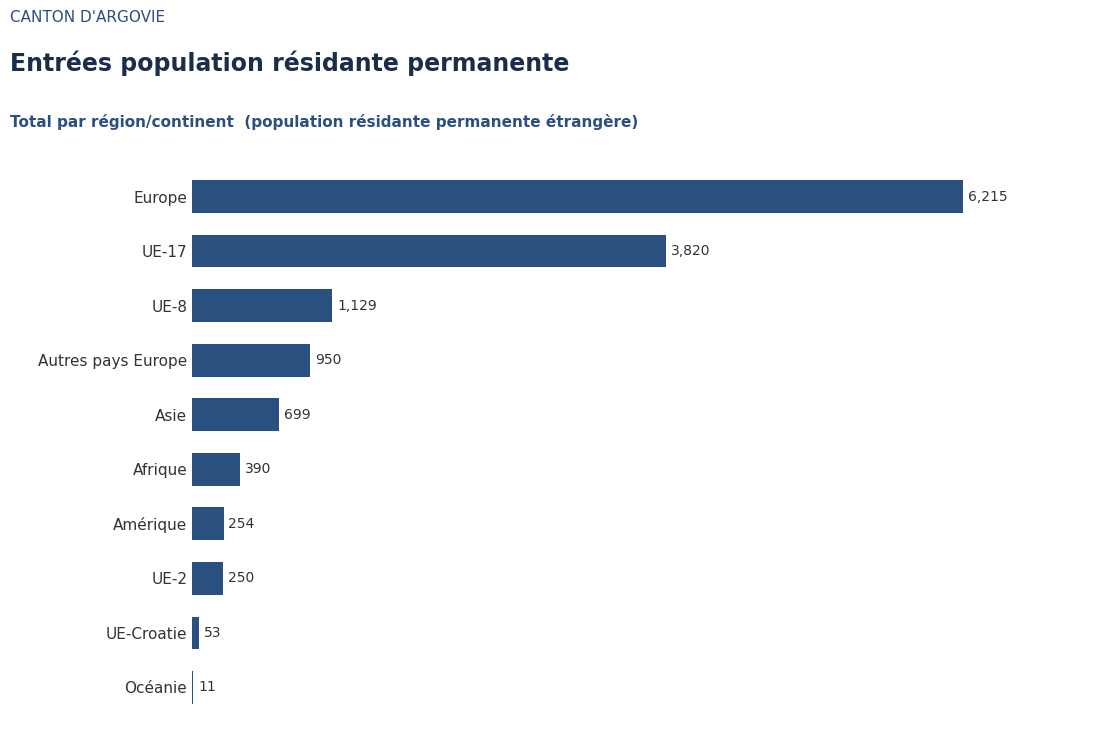

What is the change in value from UE-2 to Asie?

+449